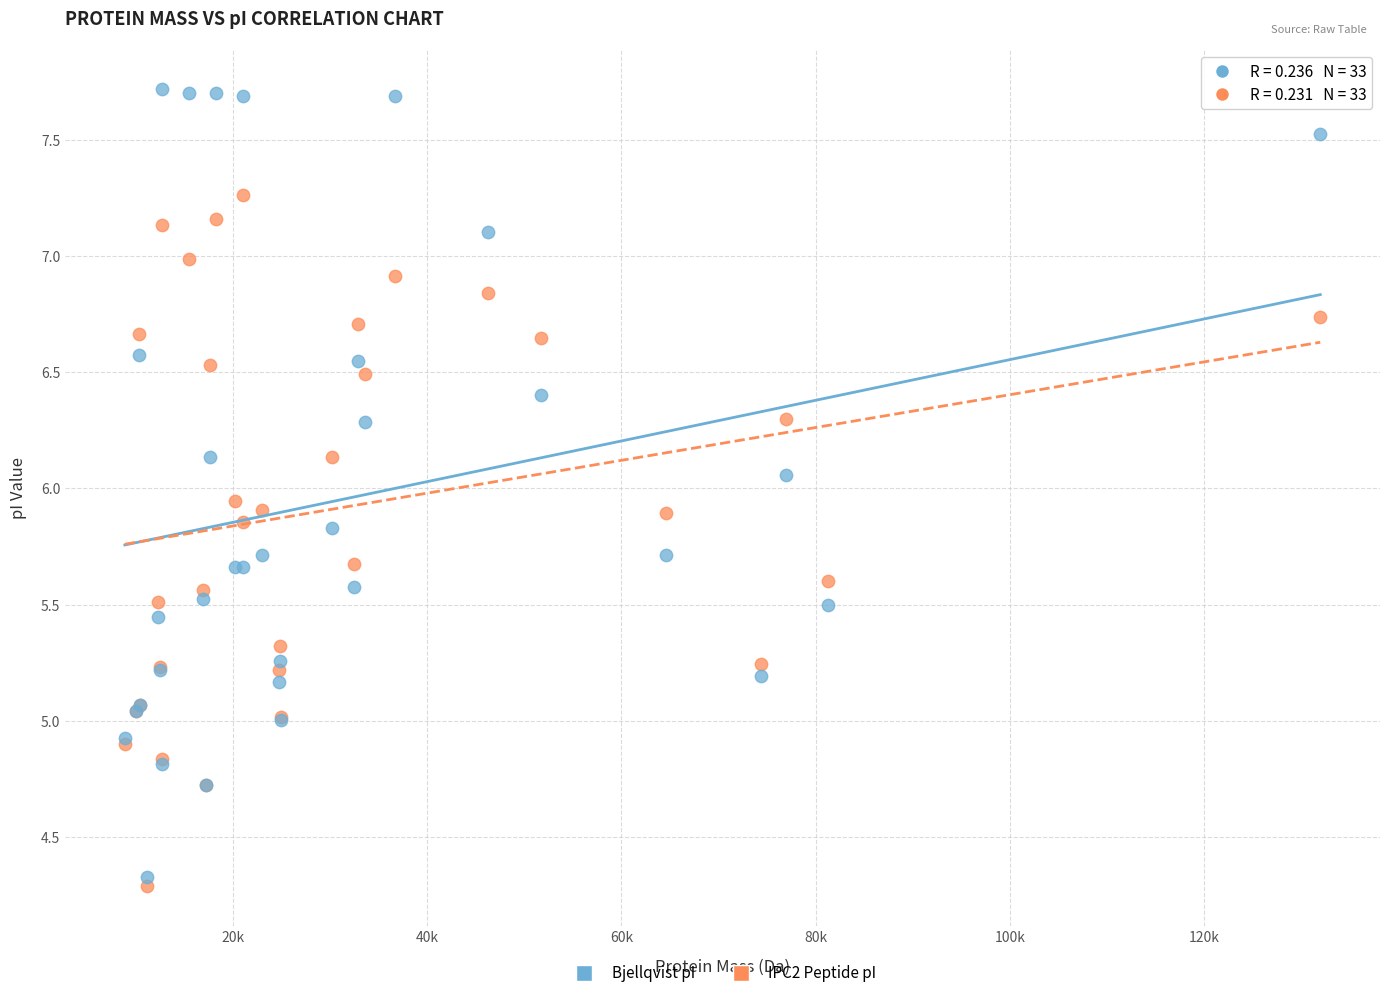

Which series has the largest Y range (max minus min)?

Bjellqvist pI